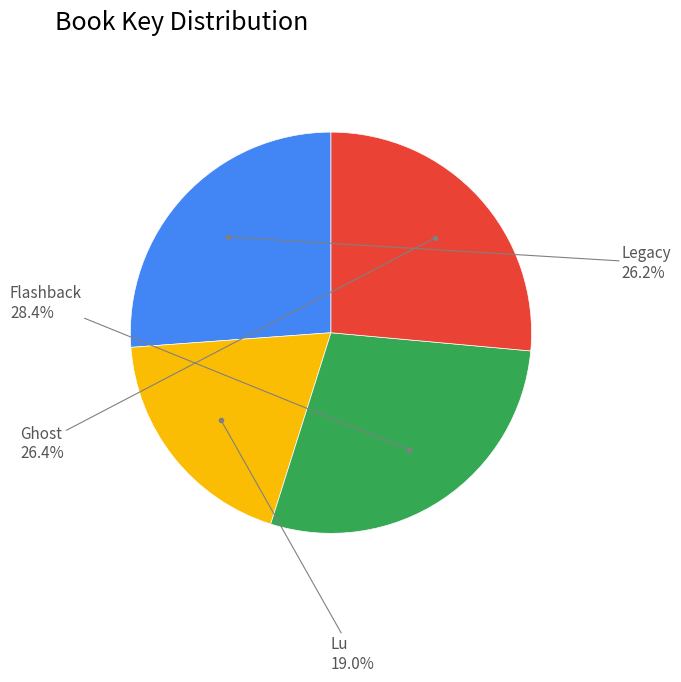

Count the number of slices in the pie.

4